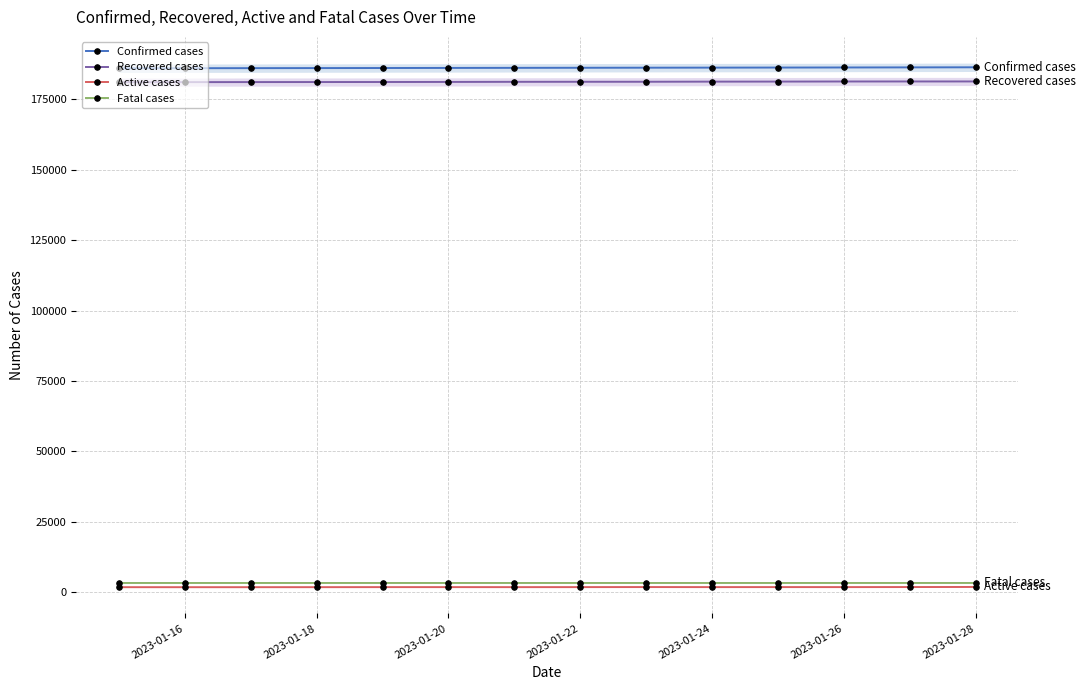

What is the average value of the Confirmed cases series?

186241